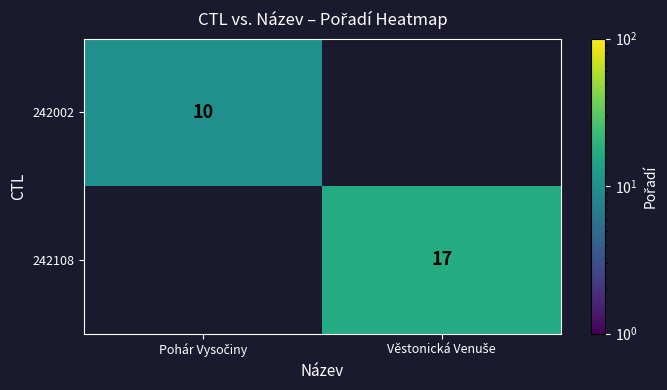

At which category does the chart reach its peak across all series?

Věstonická Venuše